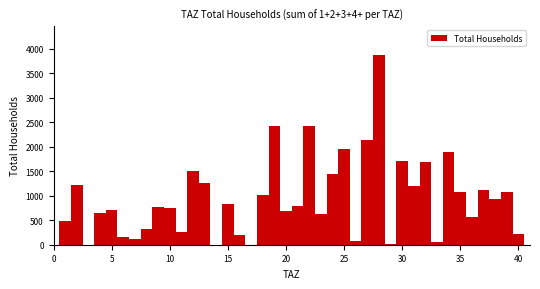

Read against the x-axis, roughly where is the centre of the tallest bar?

28.0